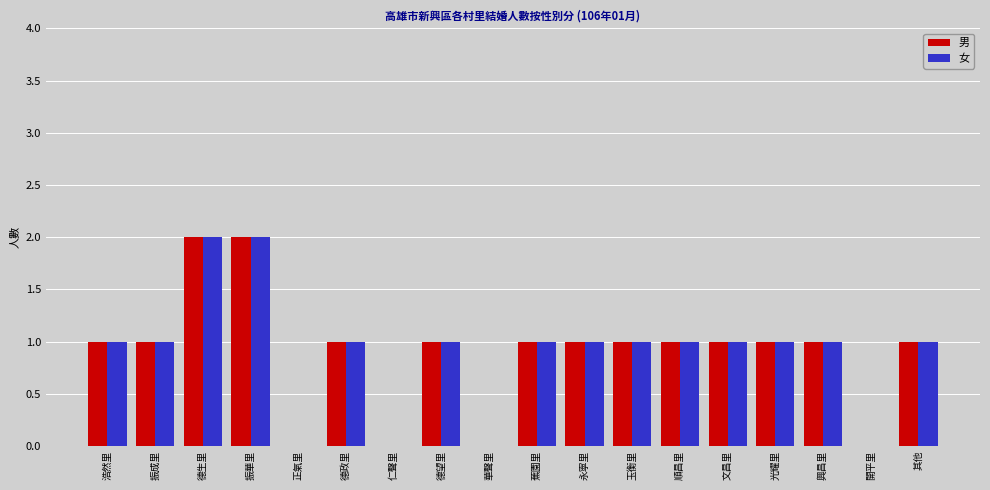

What is the maximum value shown in the chart?

2